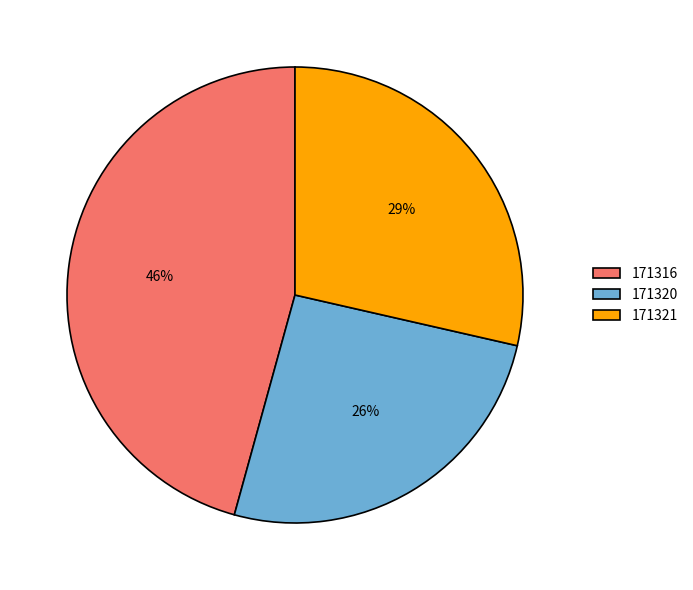

Is the sum of 171320 and 171316 greater than half?

Yes